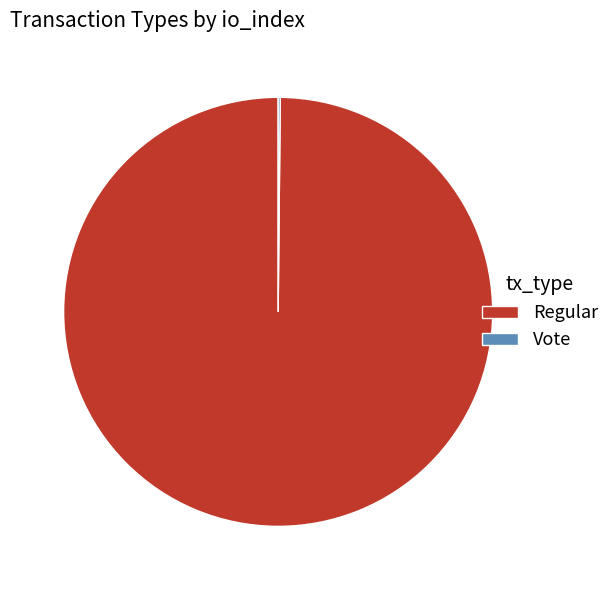

Does Regular account for over 50% of the chart?

Yes